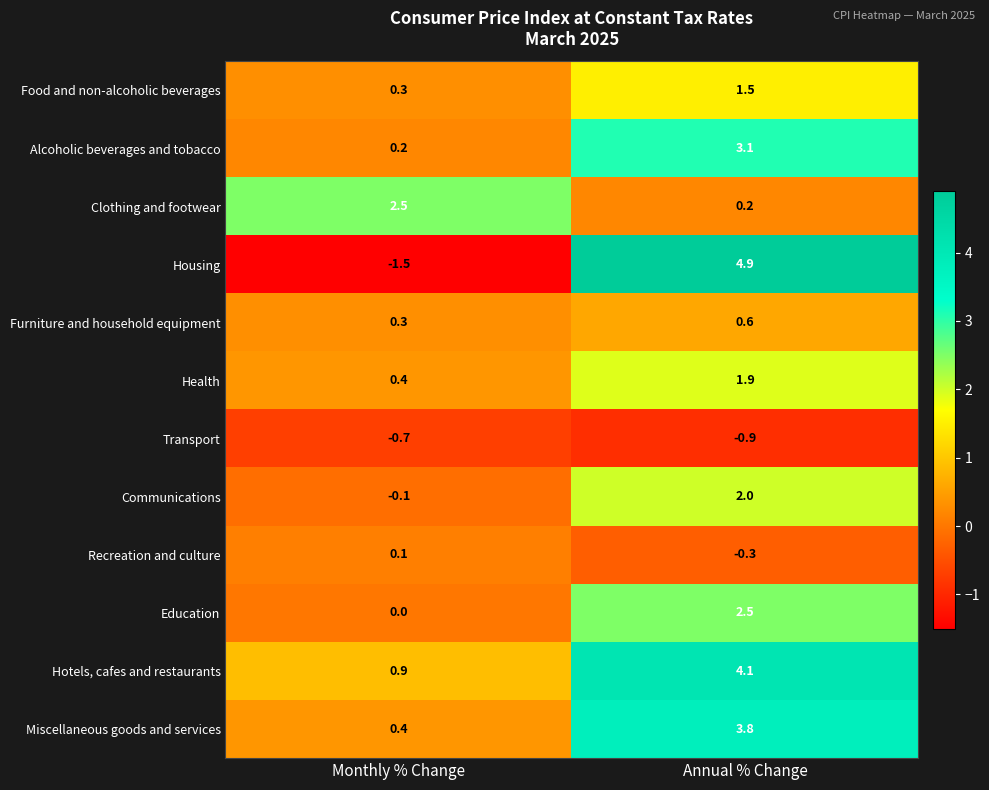

At which label does Housing first exceed 4?

Annual % Change